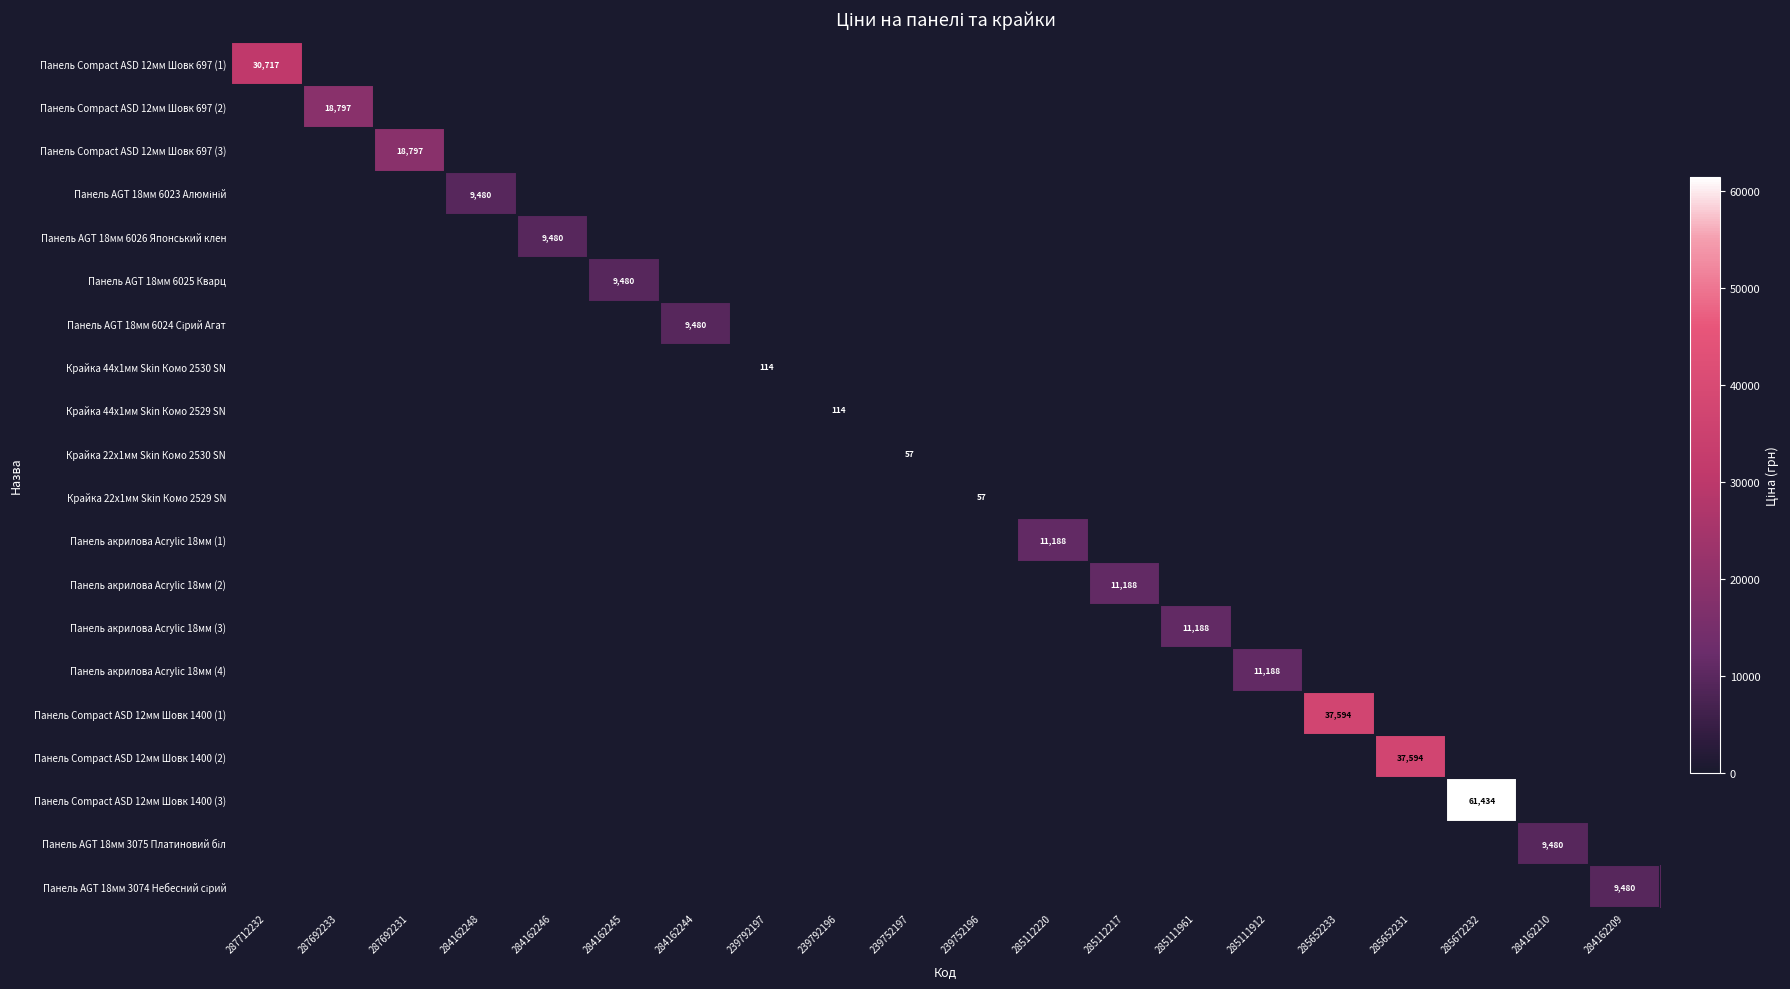

Rank the series by their maximum value, from highest to lowest.

Панель Compact ASD 12мм Шовк 1400 (3), Панель Compact ASD 12мм Шовк 1400 (1), Панель Compact ASD 12мм Шовк 1400 (2), Панель Compact ASD 12мм Шовк 697 (1), Панель Compact ASD 12мм Шовк 697 (2), Панель Compact ASD 12мм Шовк 697 (3), Панель акрилова Acrylic 18мм (1), Панель акрилова Acrylic 18мм (2), Панель акрилова Acrylic 18мм (3), Панель акрилова Acrylic 18мм (4), Панель AGT 18мм 6023 Алюміній, Панель AGT 18мм 6026 Японський клен, Панель AGT 18мм 6025 Кварц, Панель AGT 18мм 6024 Сірий Агат, Панель AGT 18мм 3075 Платиновий біл, Панель AGT 18мм 3074 Небесний сірий, Крайка 44x1мм Skin Комо 2530 SN, Крайка 44x1мм Skin Комо 2529 SN, Крайка 22x1мм Skin Комо 2530 SN, Крайка 22x1мм Skin Комо 2529 SN